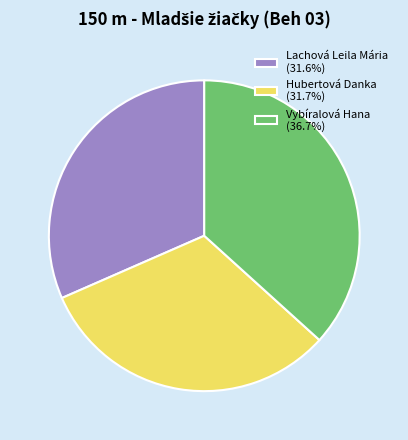

Is it true that Lachová Leila Mária is 40% of the pie?

False